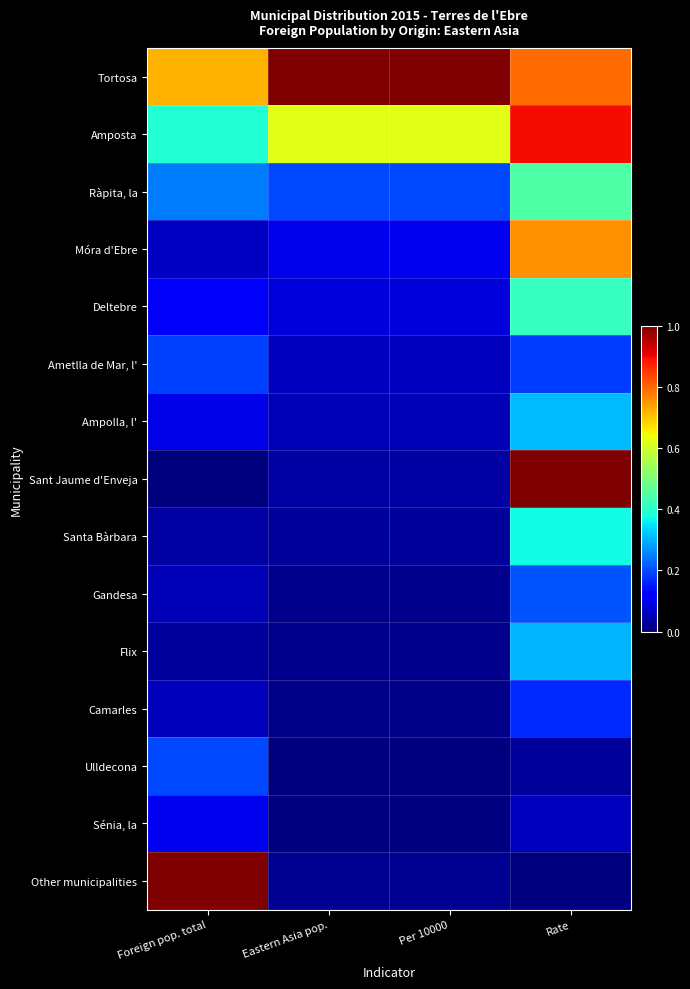

At which category is the sum across all series the highest?

Rate